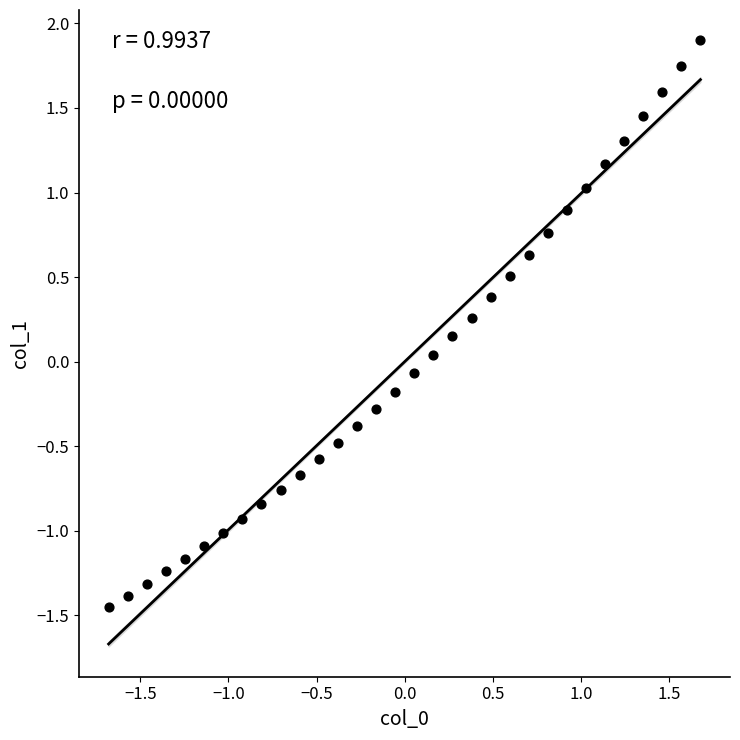

What is the range of Y values (max minus min)?

3.3